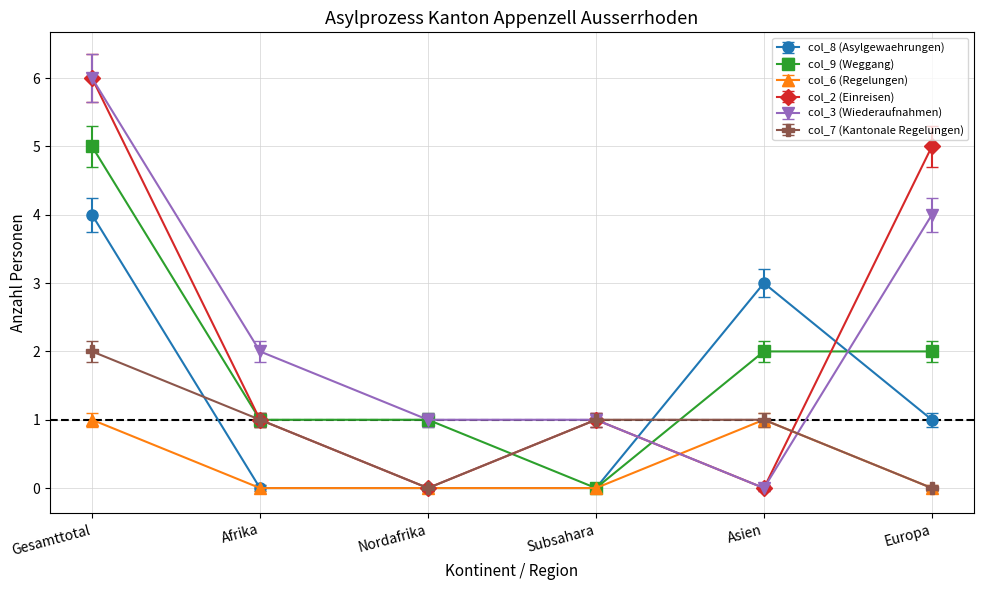

How many data points in col_9 (Weggang) are less than 2?

3